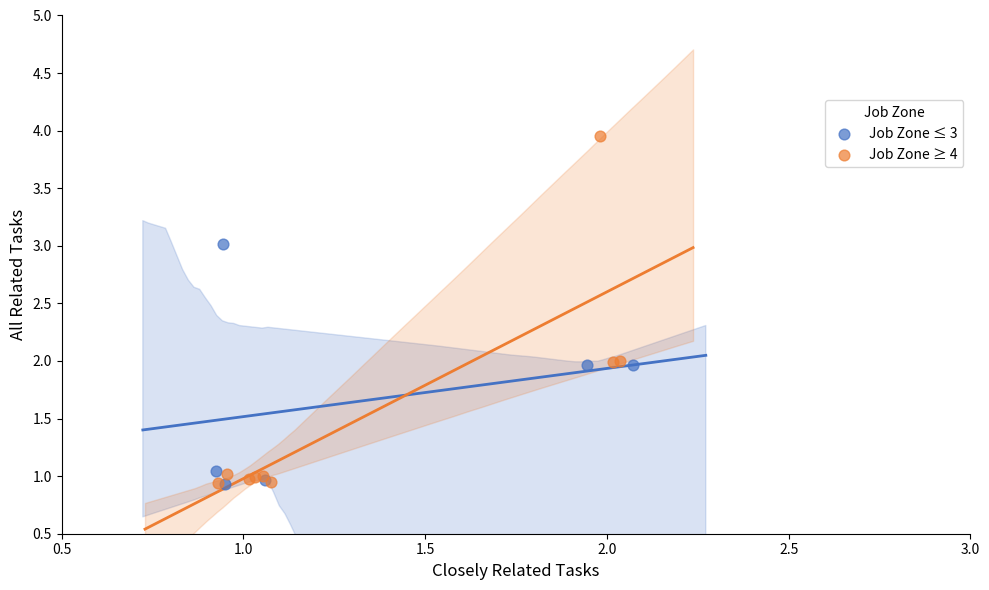

Which series contains the highest Y value?

Job Zone ≥ 4